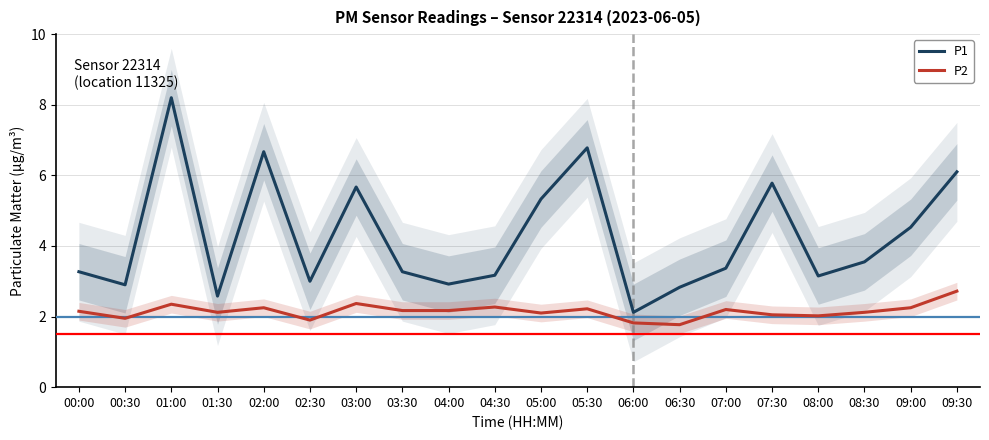

At which category does P1 reach its first local peak?

01:00